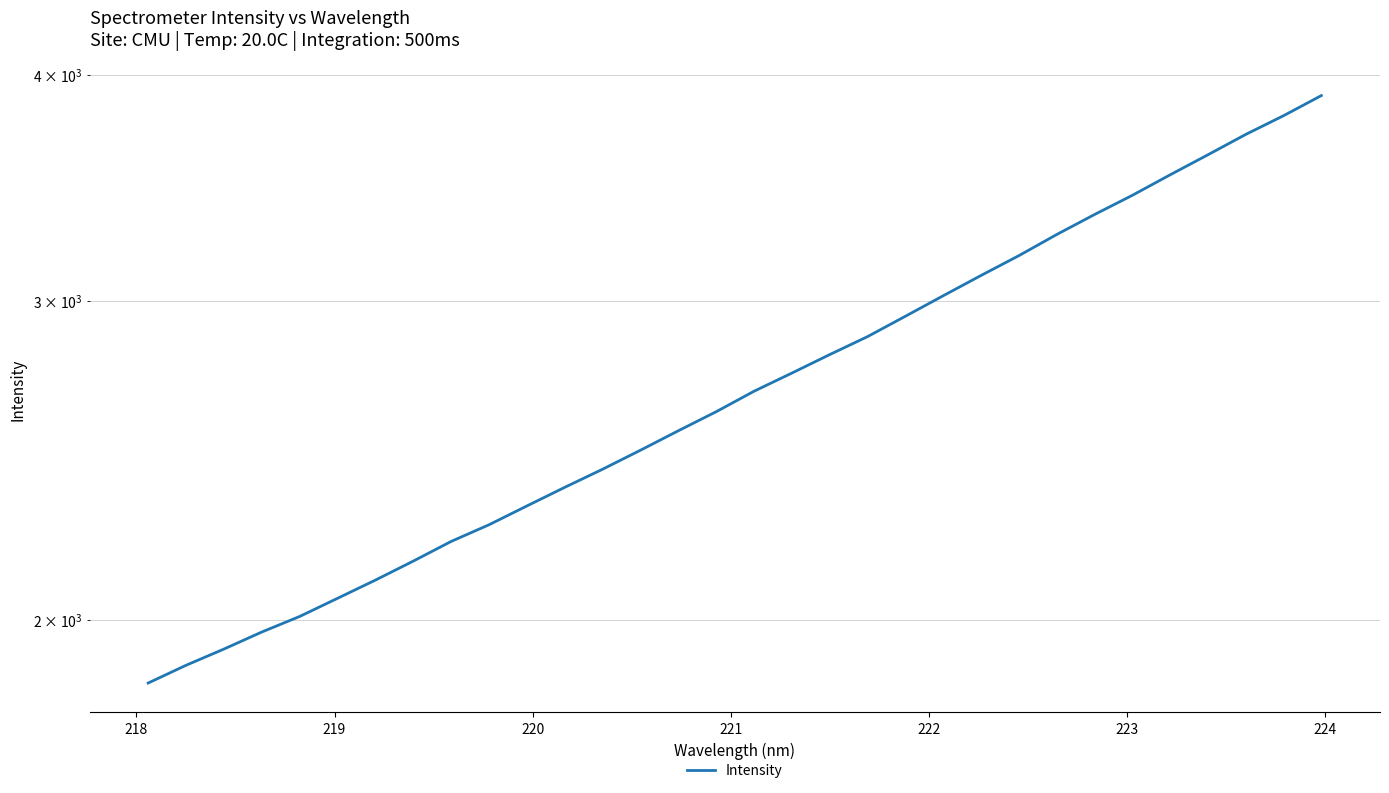

Reading left to right, what are all the values shown in this chart?

1845.0	1887.1	1926.5	1968.7	2008.1	2055.0	2103.2	2154.6	2209.2	2256.5	2311.2	2366.6	2421.7	2481.0	2543.1	2605.5	2674.2	2736.7	2801.8	2866.6	2941.8	3019.6	3098.5	3177.5	3264.0	3348.1	3430.9	3521.6	3612.6	3707.2	3796.6	3895.0